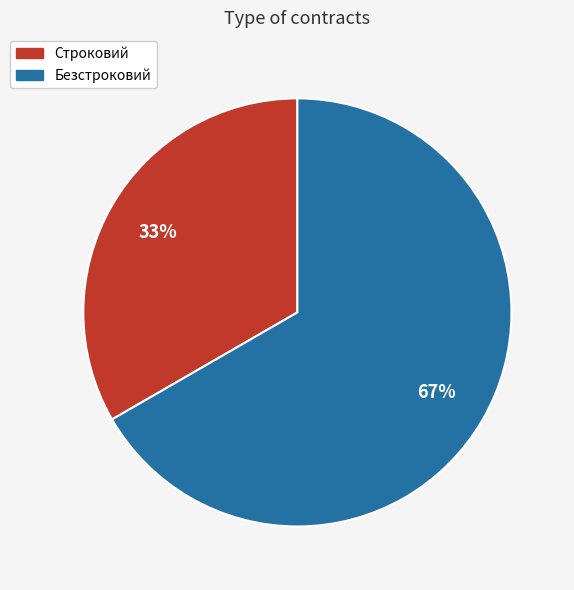

To the nearest percent, what is the average slice percentage?

50%